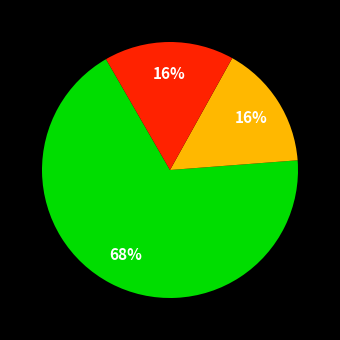

Is there a majority slice in this chart?

Yes